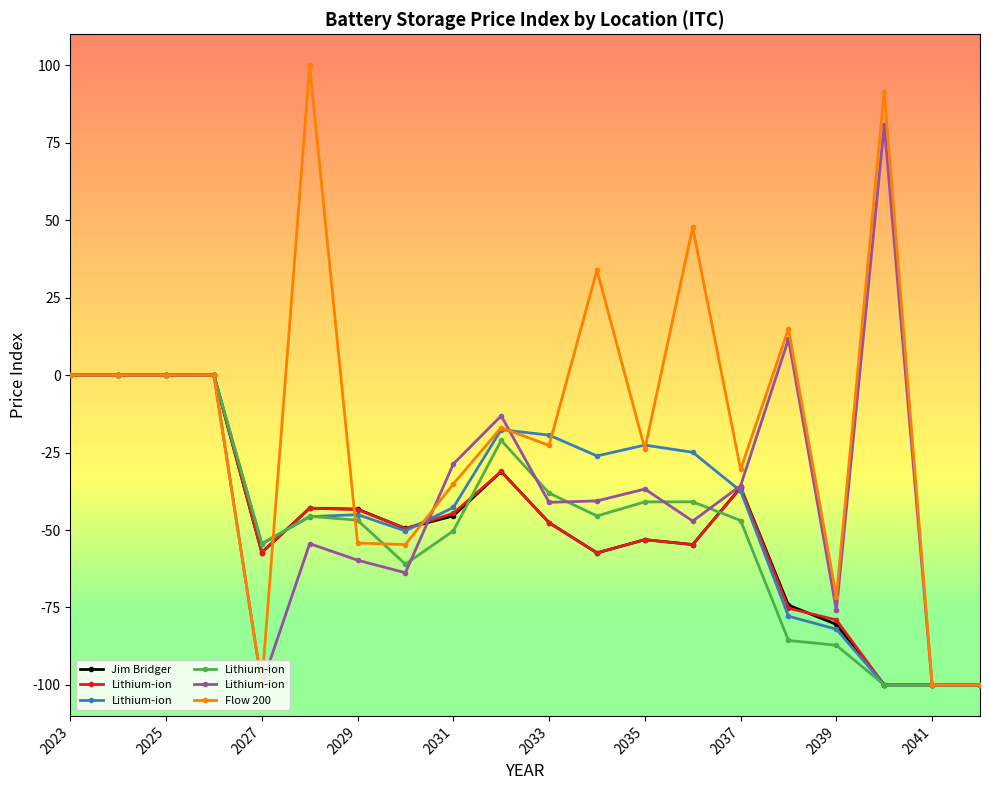

In Jim Bridger, how many points are higher than both neighbors (excluding endpoints)?

4